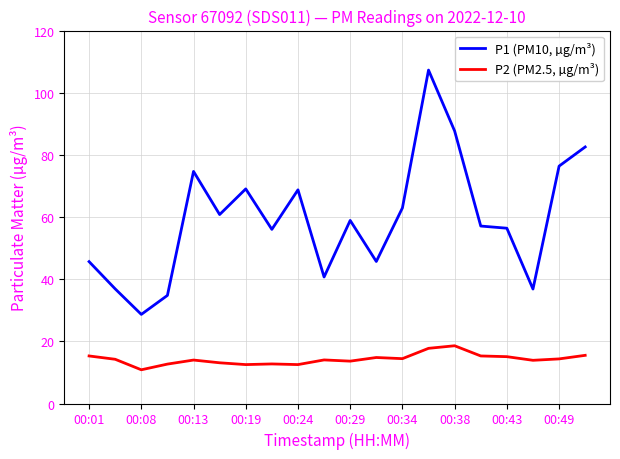

Which series has the widest spread of values?

P1 (PM10, µg/m³)